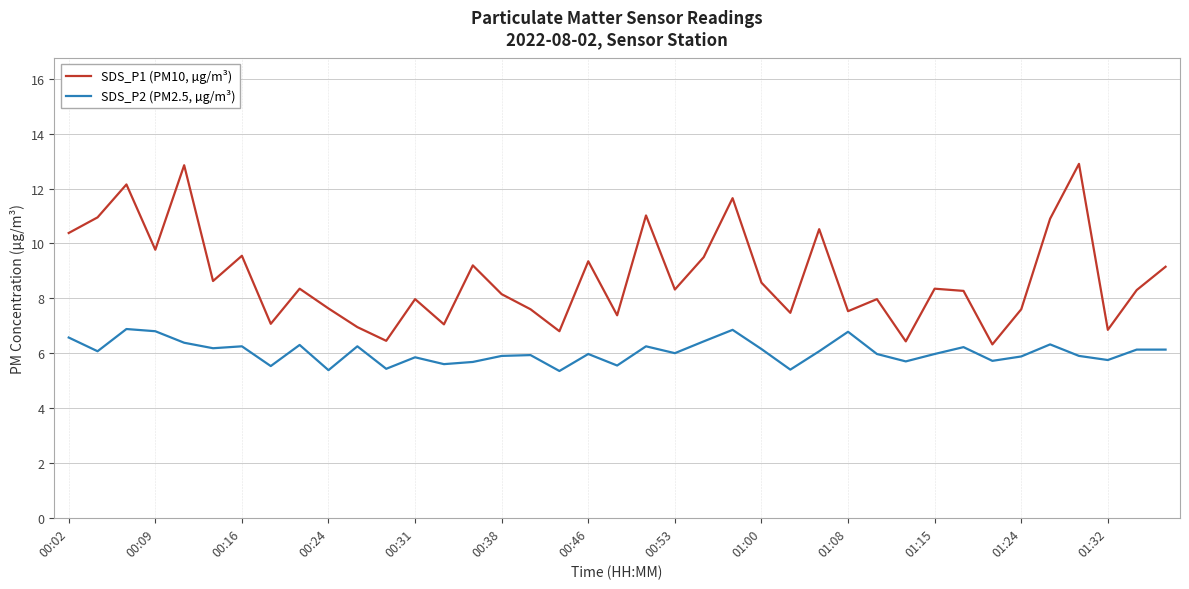

True or false: SDS_P2 (PM2.5, µg/m³) and SDS_P1 (PM10, µg/m³) intersect in this chart.

False